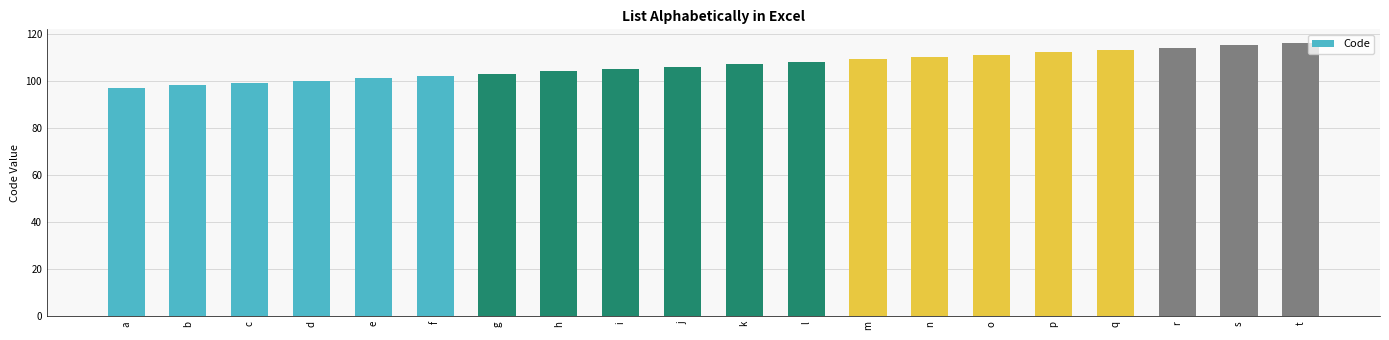

Reading left to right, list all the values displayed in this chart.

a=97	b=98	c=99	d=100	e=101	f=102	g=103	h=104	i=105	j=106	k=107	l=108	m=109	n=110	o=111	p=112	q=113	r=114	s=115	t=116